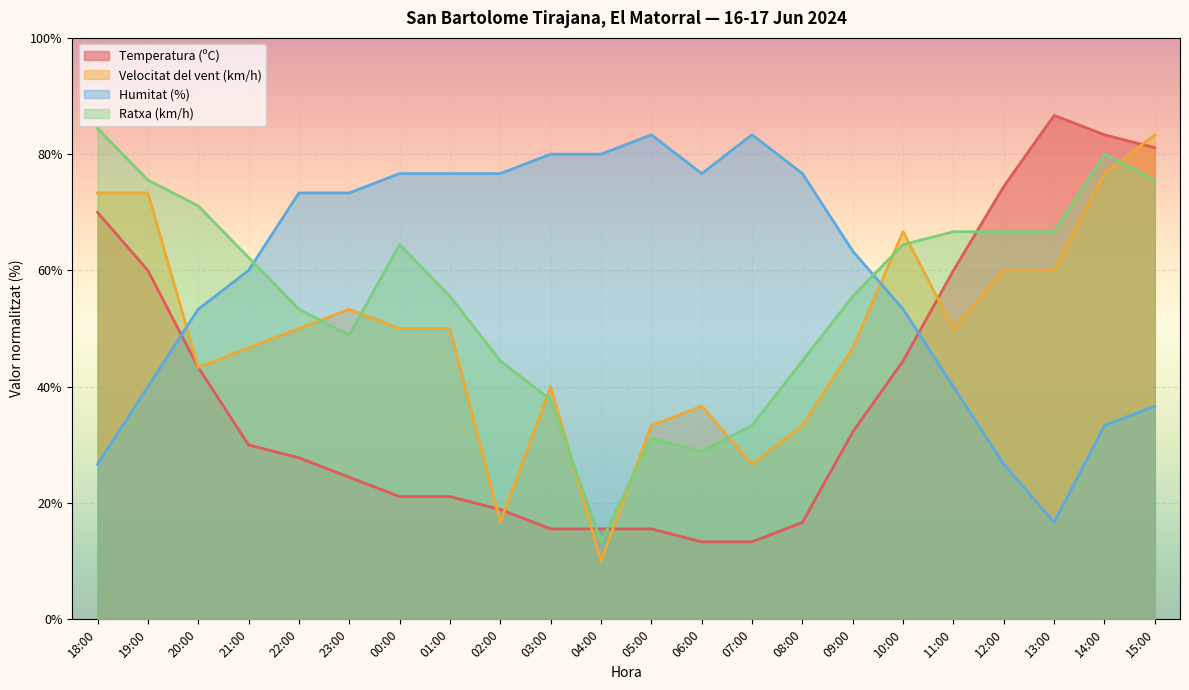

How many interior local peaks does the Velocitat del vent (km/h) series have?

4